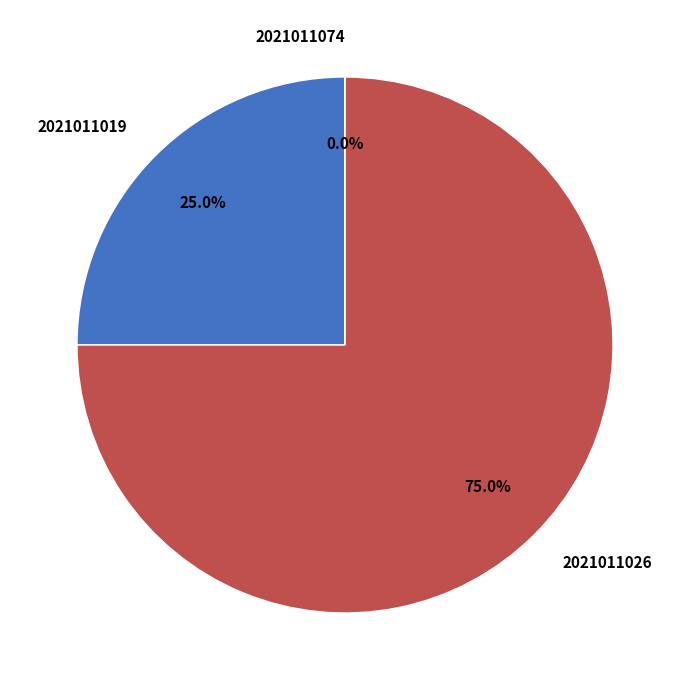

Rank the categories by value from highest to lowest.

2021011026, 2021011019, 2021011074